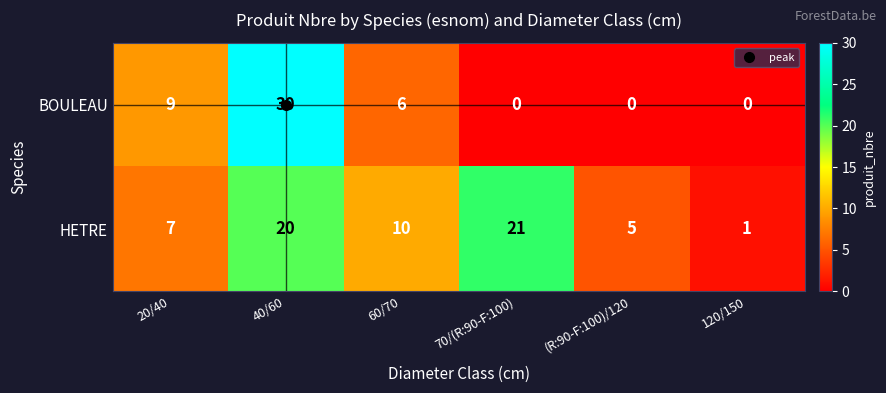

What is the spread (max minus min) of values at 20/40?

2